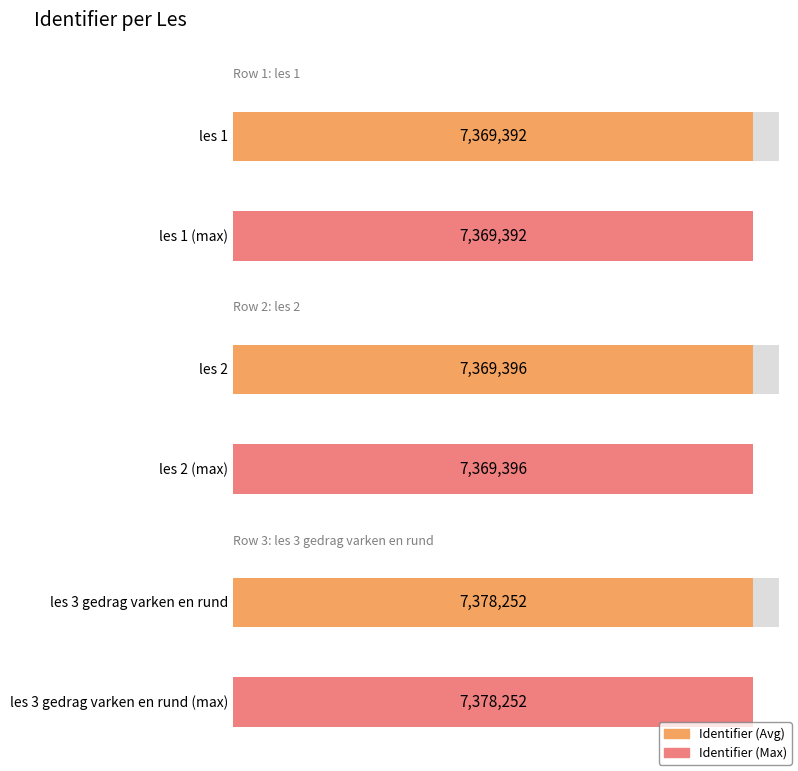

At which category does the chart reach its minimum across all series?

les 1